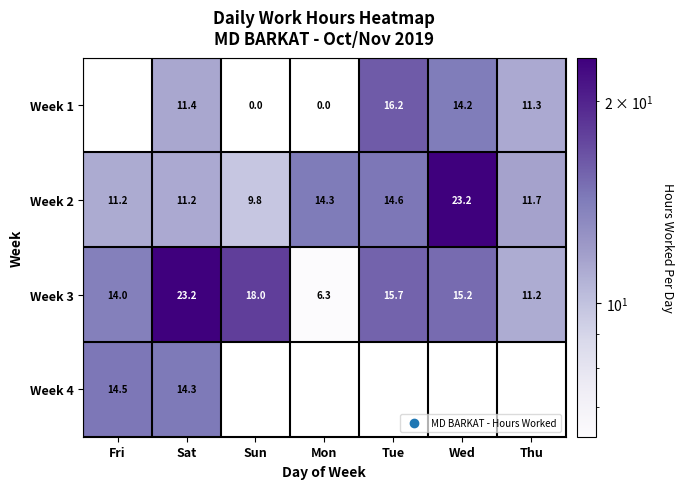

What is the lowest value of the Week 3 series?

6.3